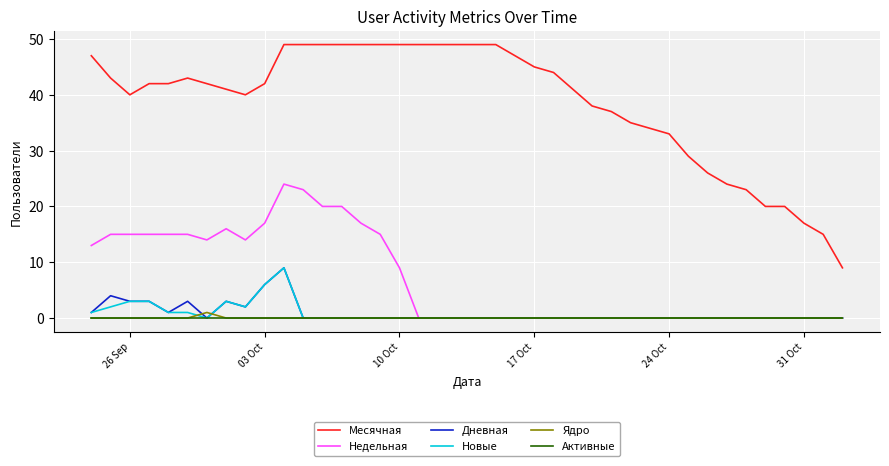

Does the chart display data point markers on the line(s)?

No